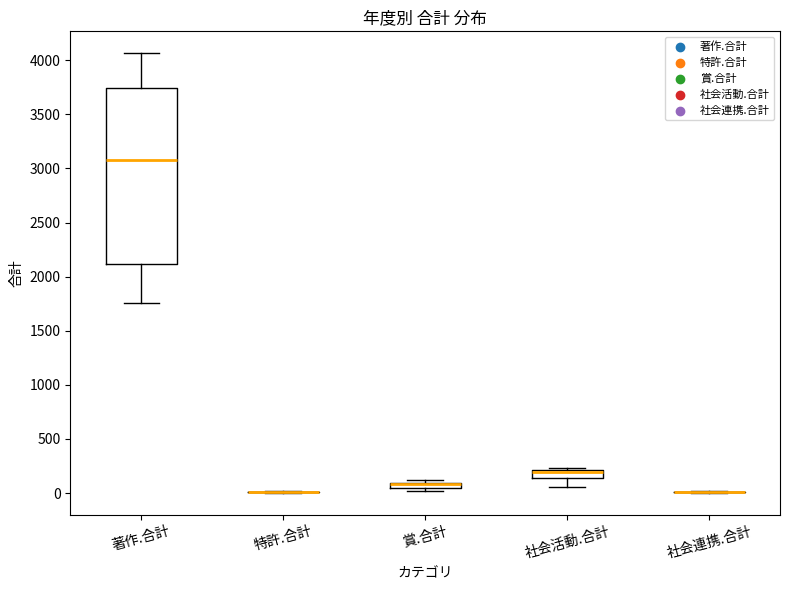

Which box is the tallest, from its lower edge to its upper edge?

著作.合計